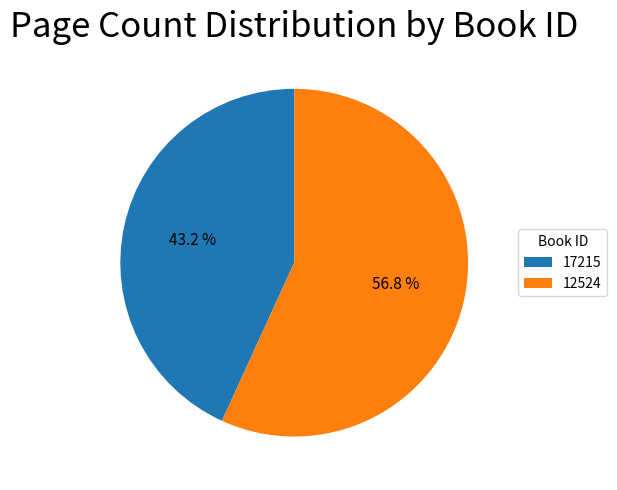

To the nearest percent, what is the difference between the 12524 and 17215 slice percentages?

14%